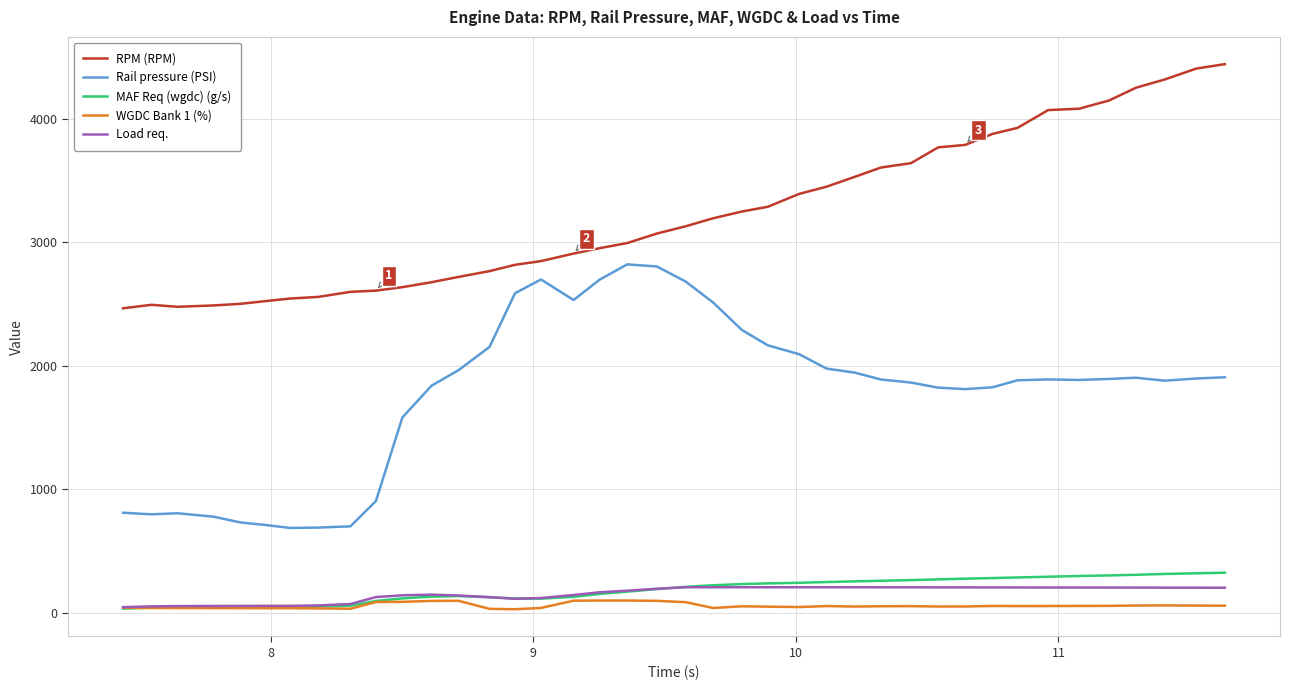

How many lines are shown in the chart?

5